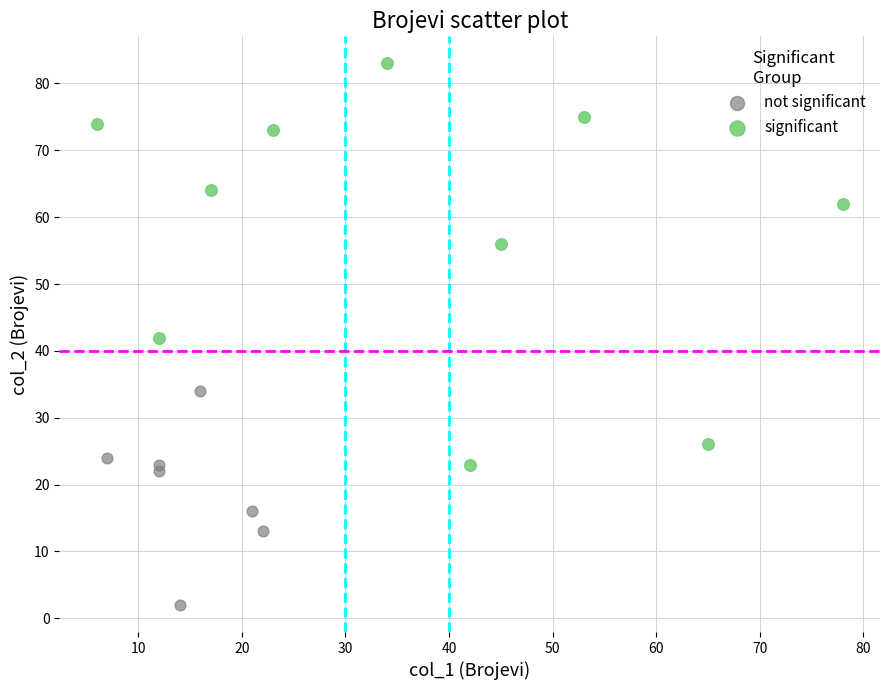

Which series reaches the minimum Y coordinate?

not significant